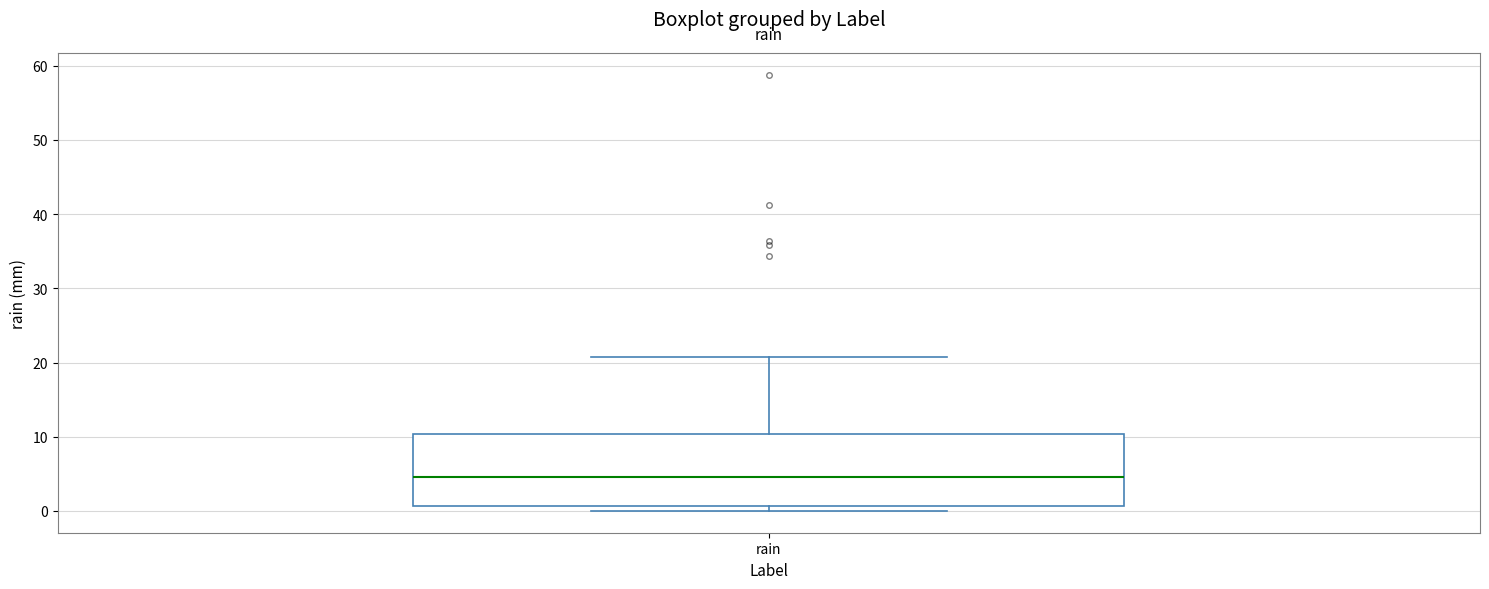

Read this box plot against the y-axis: the position of the median line, the range covered by the box, and the ends of both whiskers. The values are not printed on the chart, so give them approximately, as read against the axis.

median 5, box 1 to 10, whiskers 0 to 21